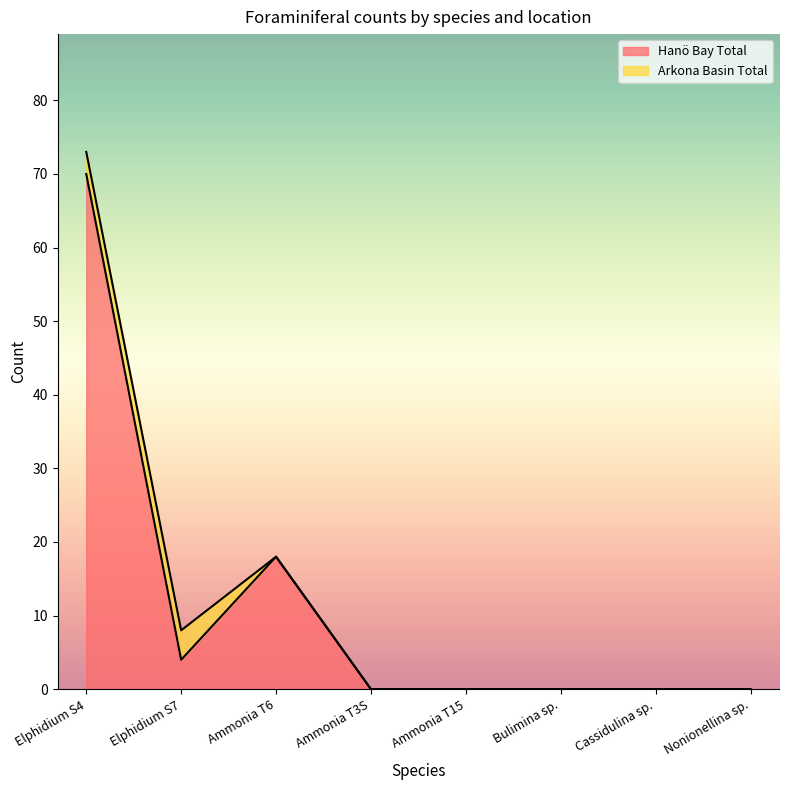

What is the difference between the values at Bulimina sp. and Elphidium S7?

4